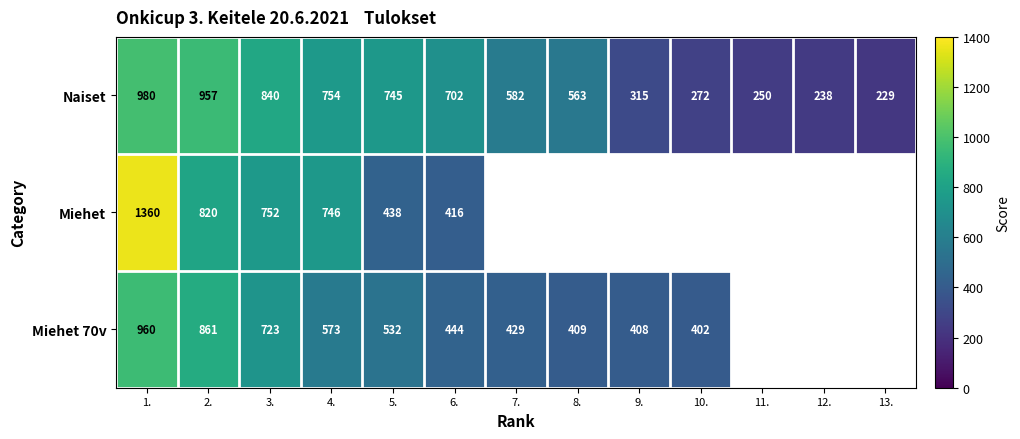

What is the minimum value shown in the chart?

229.0